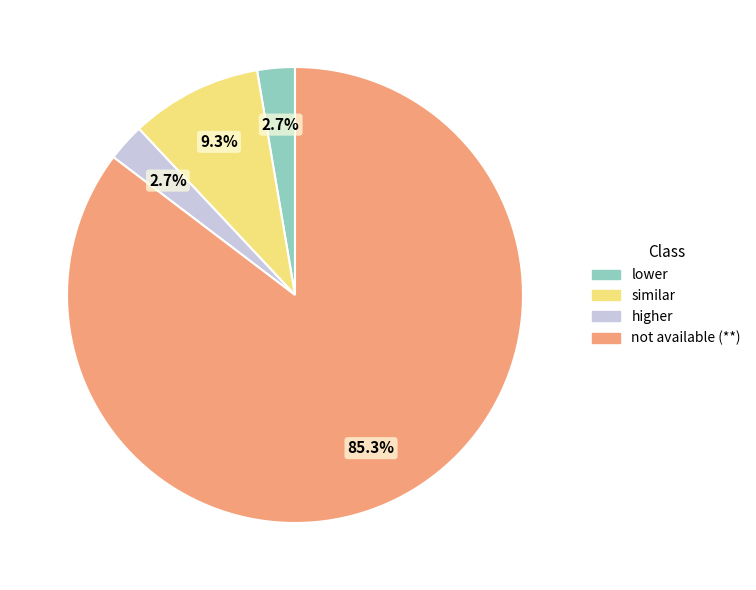

Does higher represent more than half of the total?

No